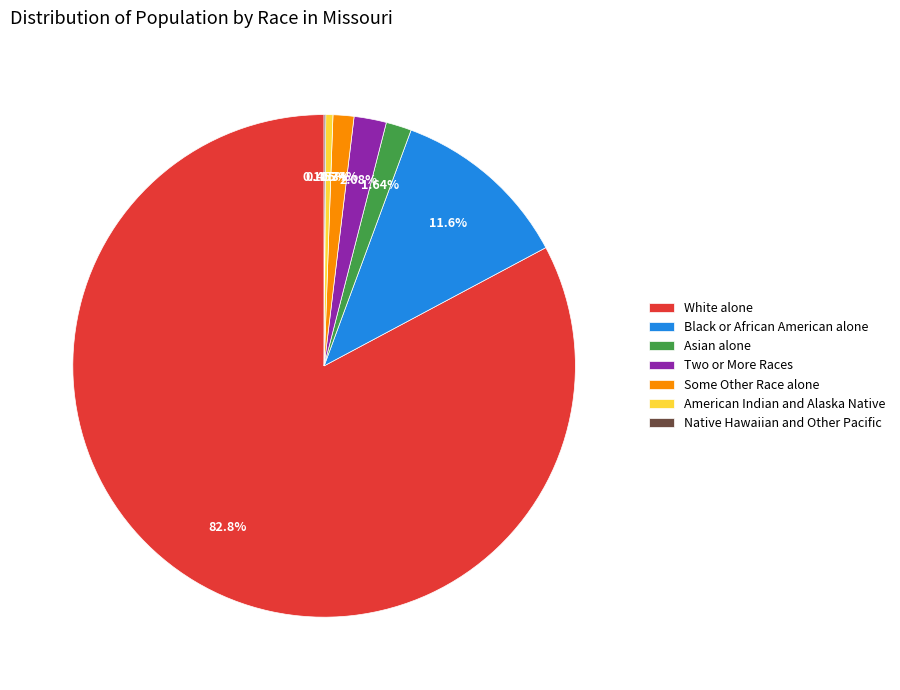

To the nearest percent, what is the average slice percentage?

14%